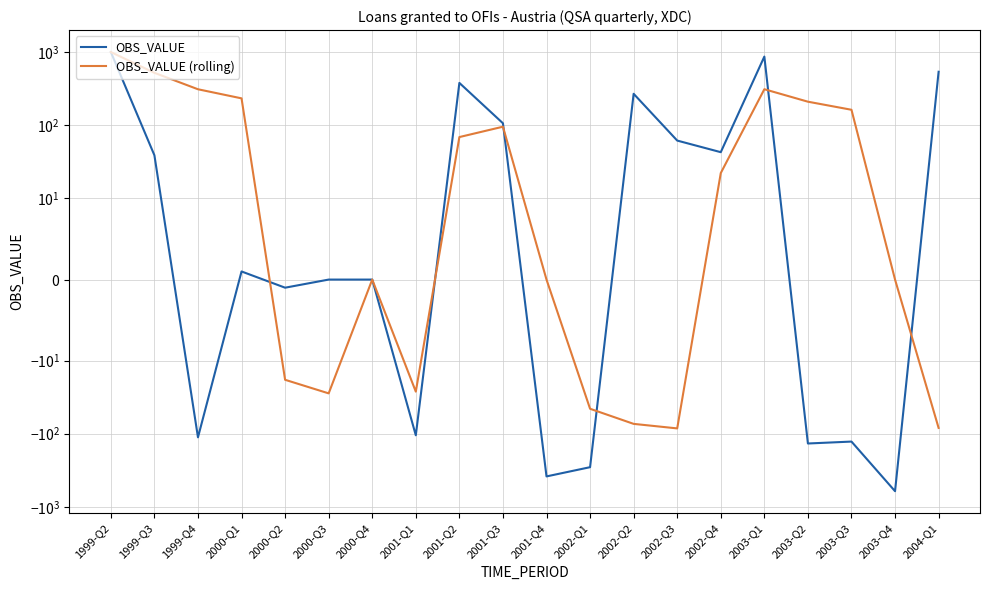

Reading right to left, extract all data points from this chart.

OBS_VALUE: 2004-Q1=543.0	2003-Q4=-612.0	2003-Q3=-128.0	2003-Q2=-136.0	2003-Q1=876.0	2002-Q4=43.0	2002-Q3=62.0	2002-Q2=271.0	2002-Q1=-287.0	2001-Q4=-384.0	2001-Q3=107.0	2001-Q2=382.0	2001-Q1=-105.0	2000-Q4=0.0	2000-Q3=0.0	2000-Q2=-1.0	2000-Q1=1.0	1999-Q4=-112.0	1999-Q3=39.0	1999-Q2=1011.0
OBS_VALUE (rolling): 2004-Q1=-83.2	2003-Q4=0.0	2003-Q3=163.8	2003-Q2=211.2	2003-Q1=313.0	2002-Q4=22.2	2002-Q3=-84.5	2002-Q2=-73.2	2002-Q1=-45.5	2001-Q4=0.0	2001-Q3=96.0	2001-Q2=69.2	2001-Q1=-26.5	2000-Q4=0.0	2000-Q3=-28.0	2000-Q2=-18.2	2000-Q1=234.8	1999-Q4=312.7	1999-Q3=525.0	1999-Q2=1011.0